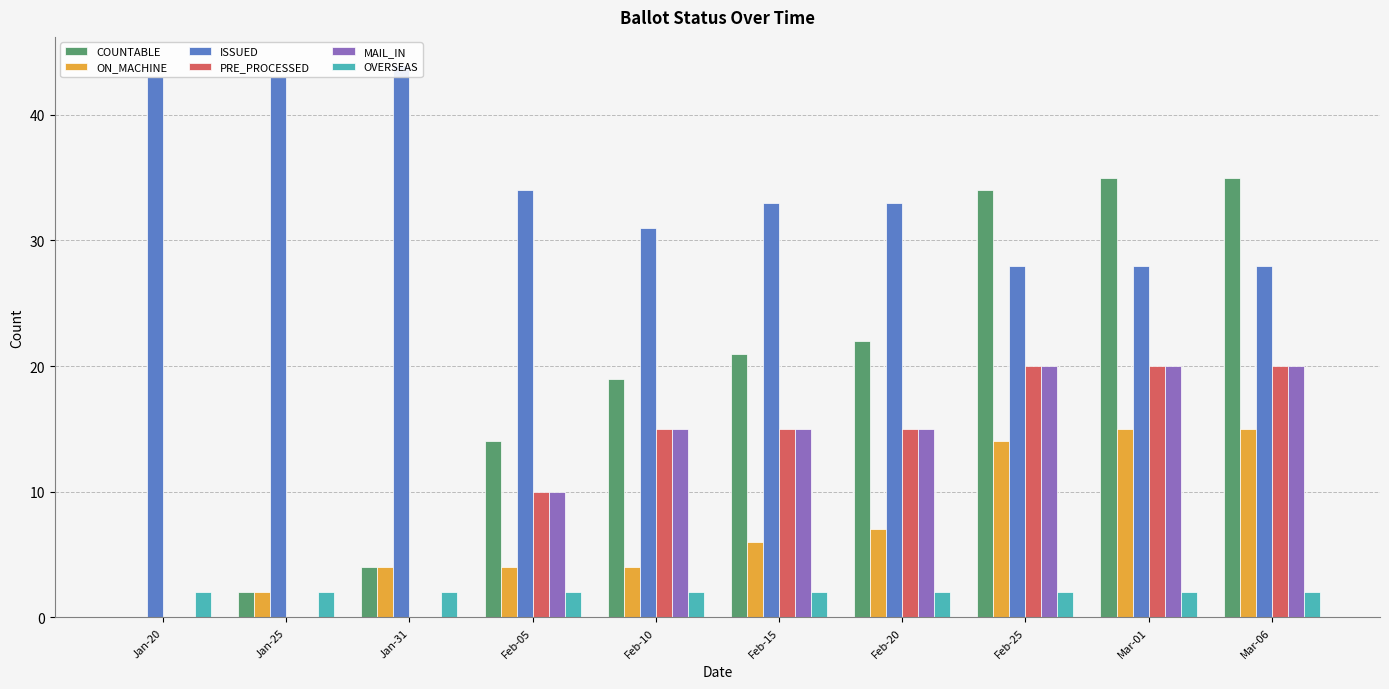

What is the label of the 5th bar from the left?

Feb-10